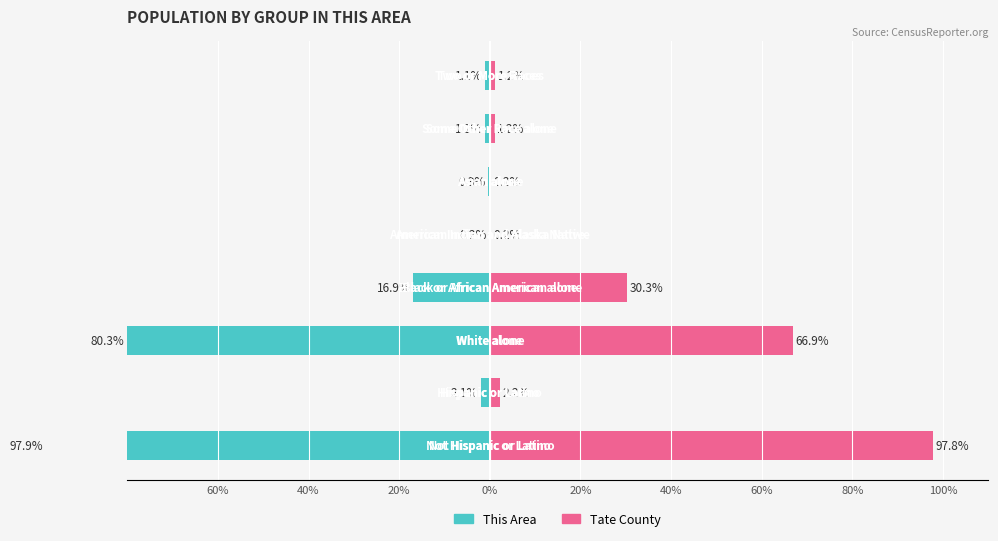

What is the difference between the maximum and minimum values in the This Area series?

97.7